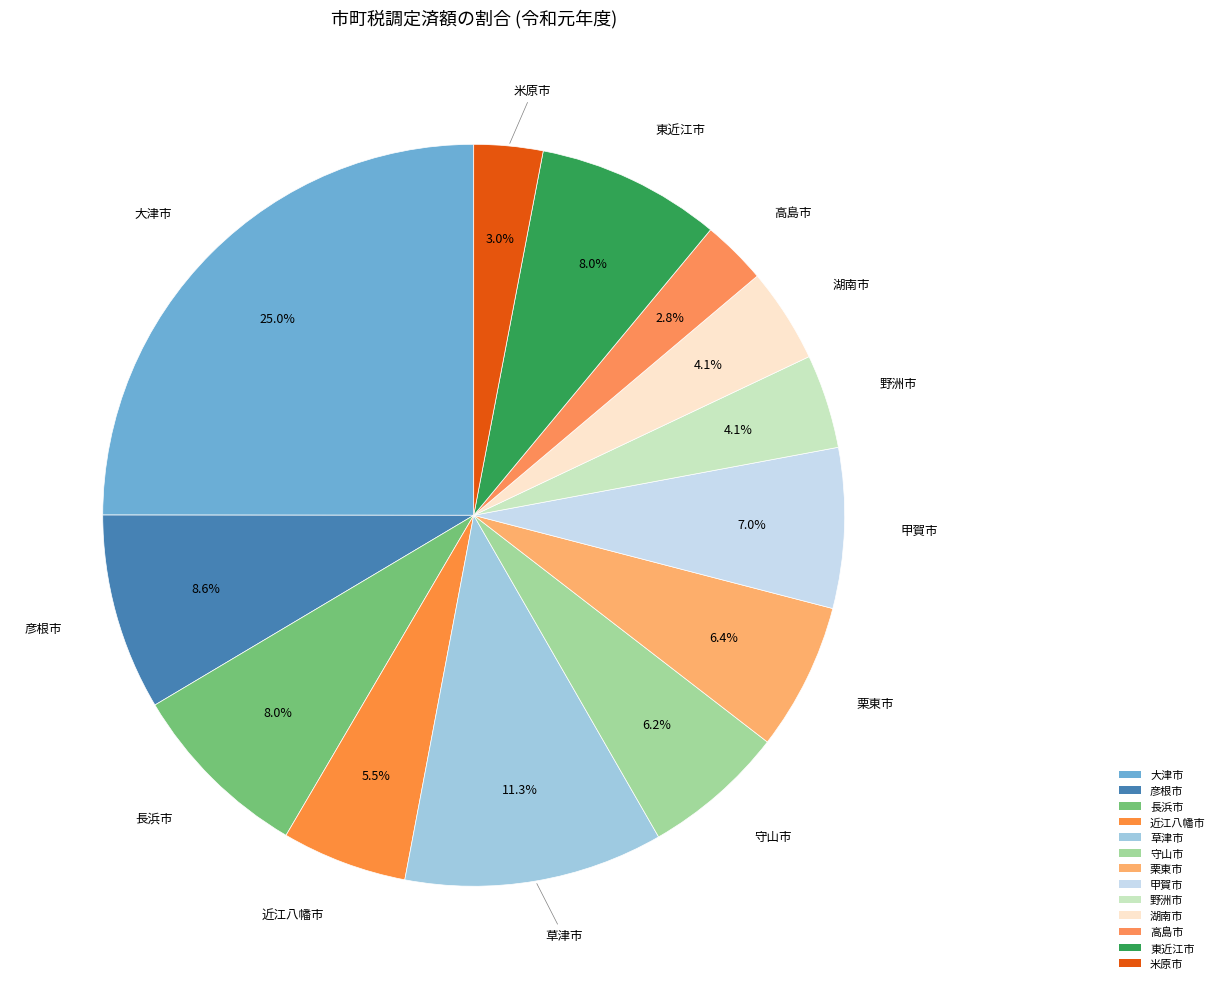

To the nearest percent, what percentage of the pie is 高島市?

3%